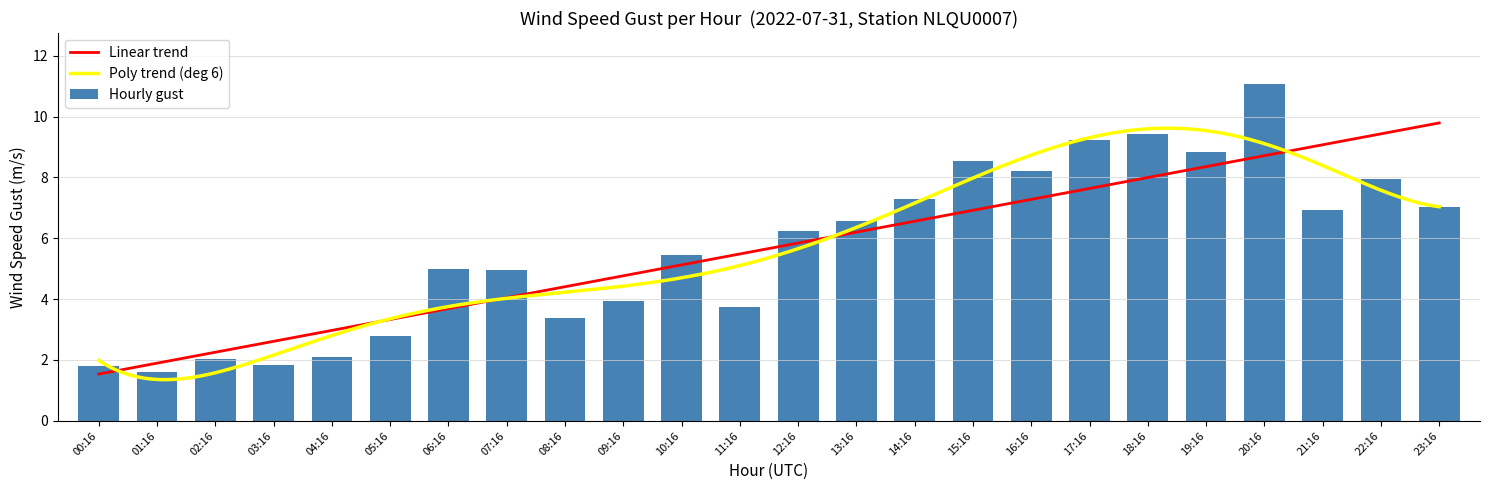

Which label corresponds to the largest value in the chart?

20:16